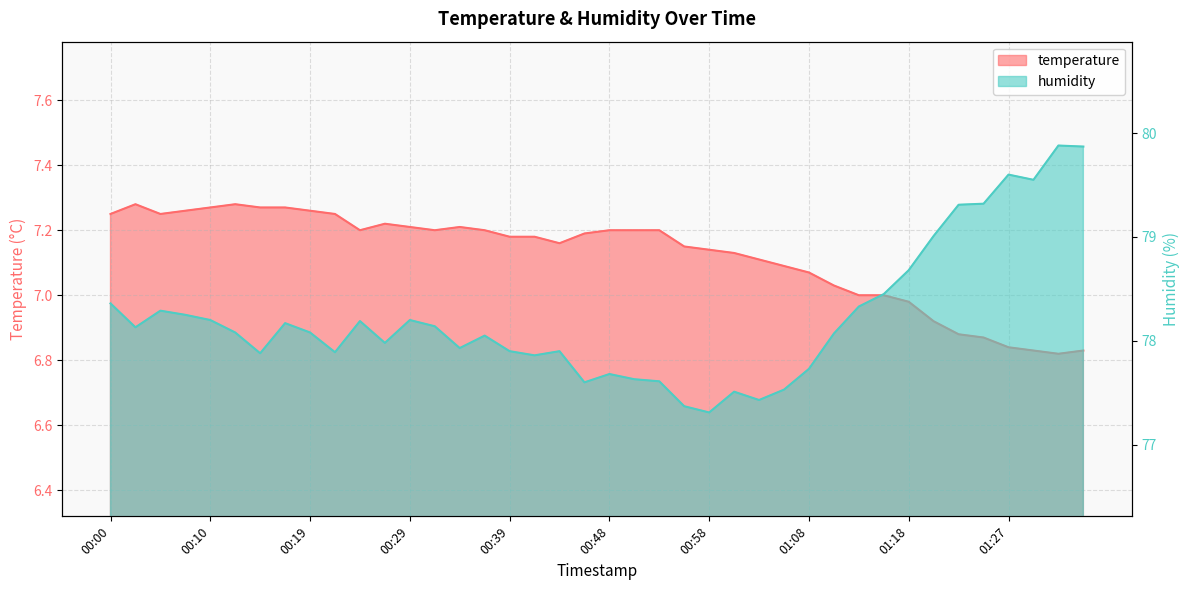

At how many categories does at least one series exceed 33?

40